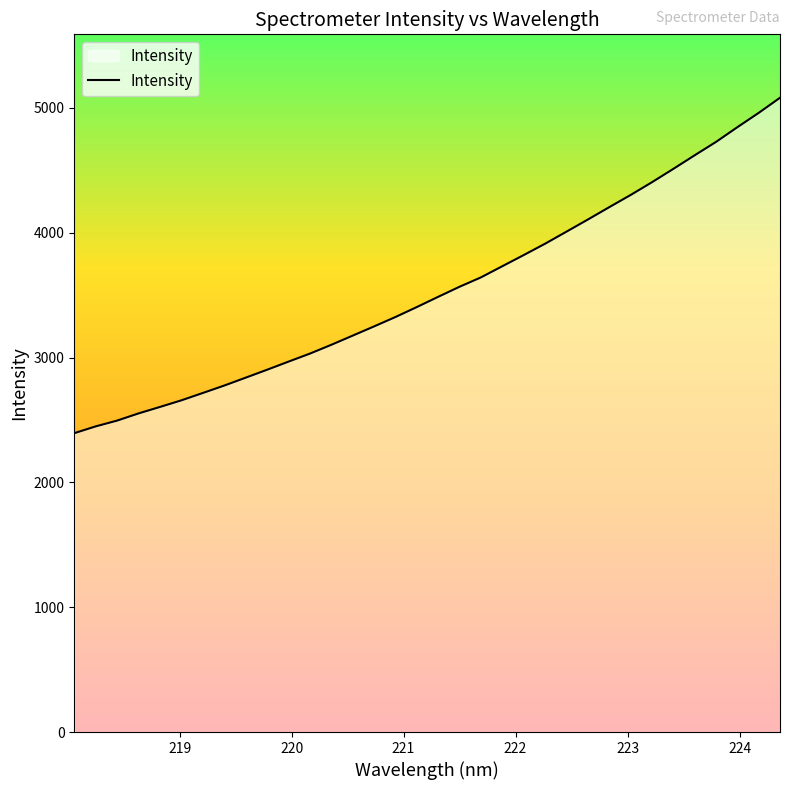

What is the greatest value displayed?

5080.6